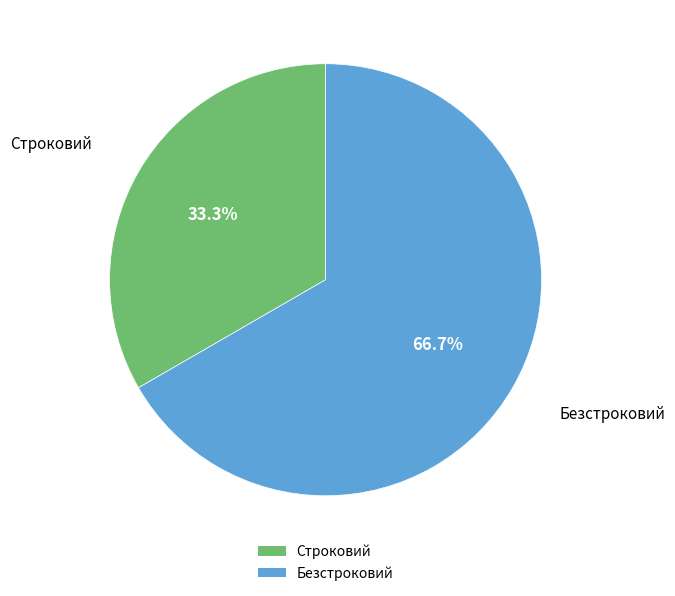

What percentage is the Безстроковий slice, to the nearest percent?

67%